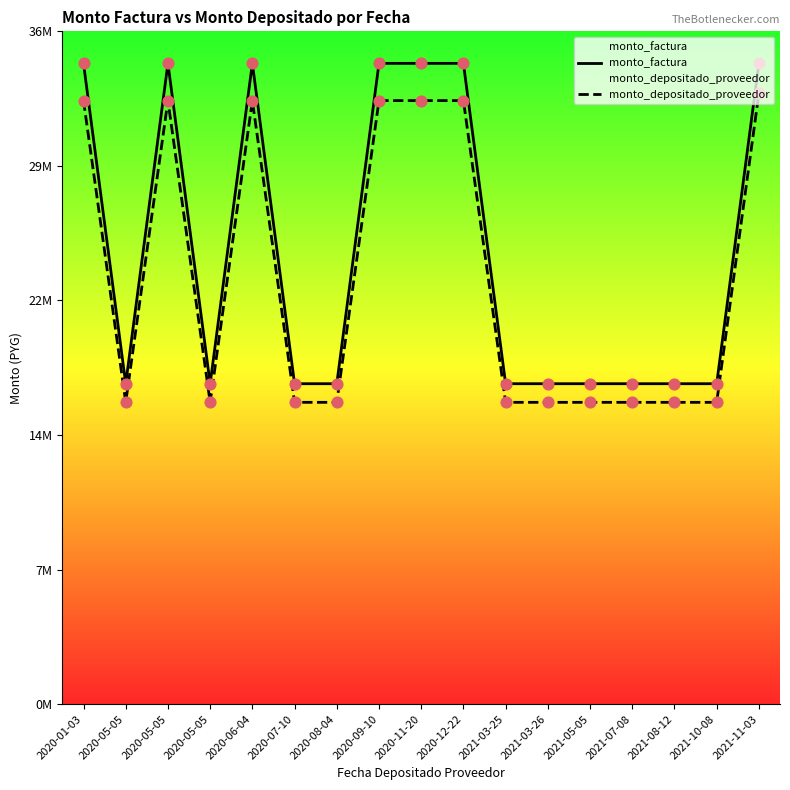

At which category is the sum across all series the highest?

2021-11-03